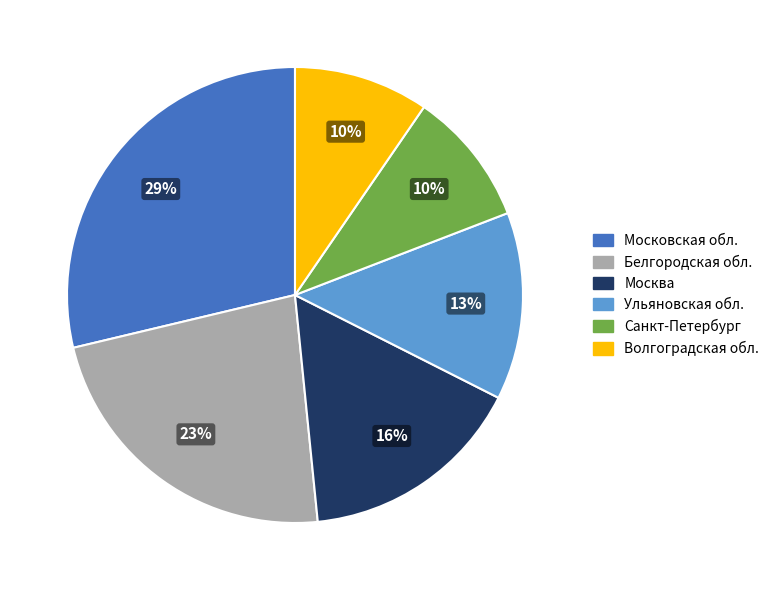

Combined, do Московская обл. and Белгородская обл. account for over 50%?

Yes